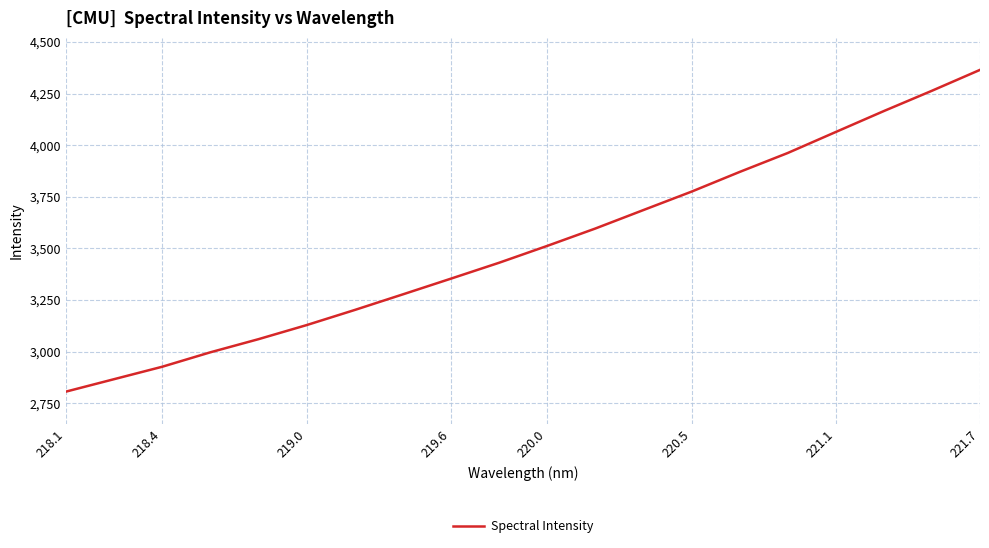

What is the difference between the maximum and minimum values?

1558.9